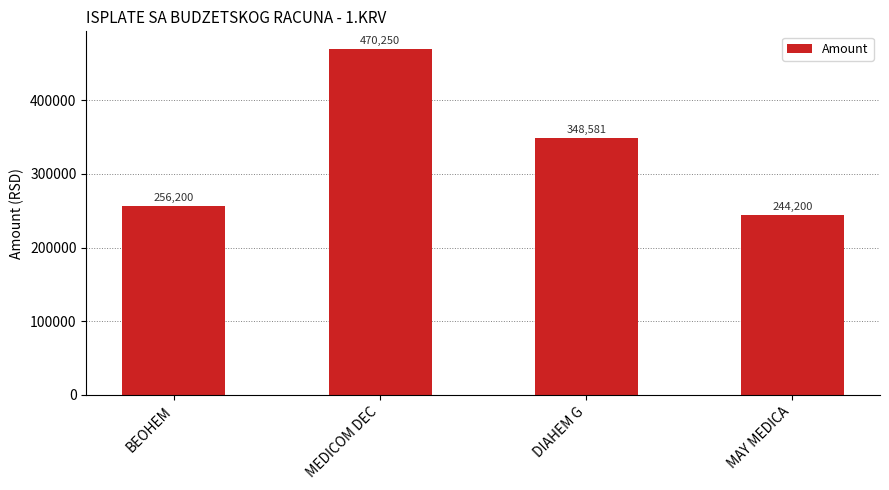

What is the value of the 3rd bar from the left?

348580.8